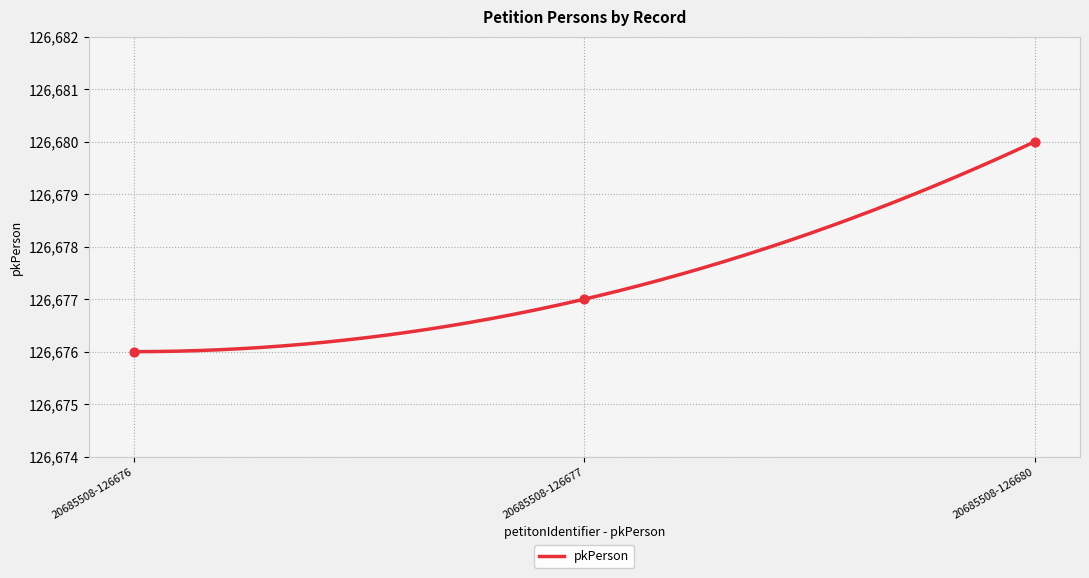

What is the change in value from 20685508-126677 to 20685508-126680?

+3